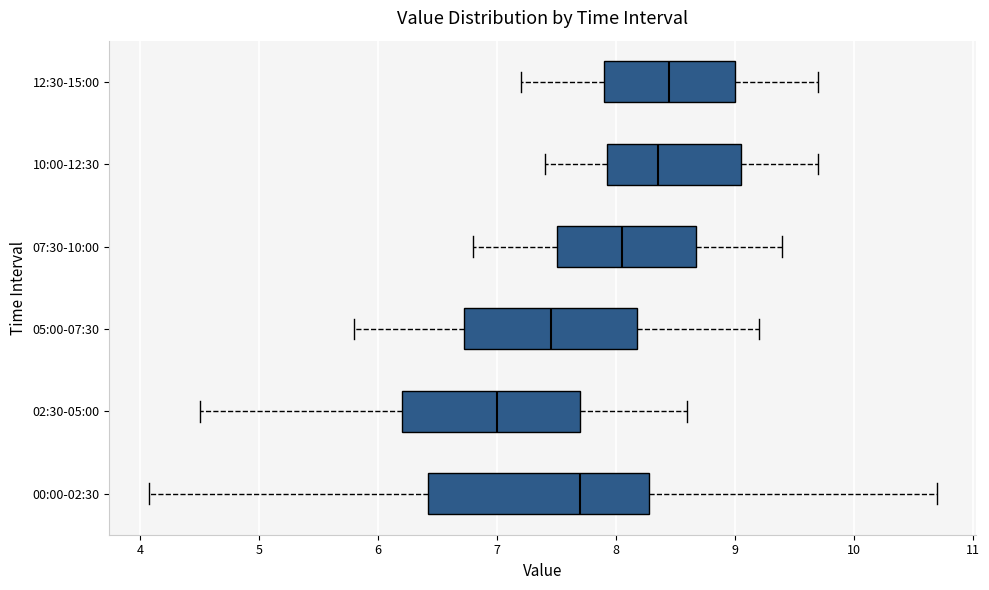

Which box is the widest, from its left edge to its right edge?

00:00-02:30